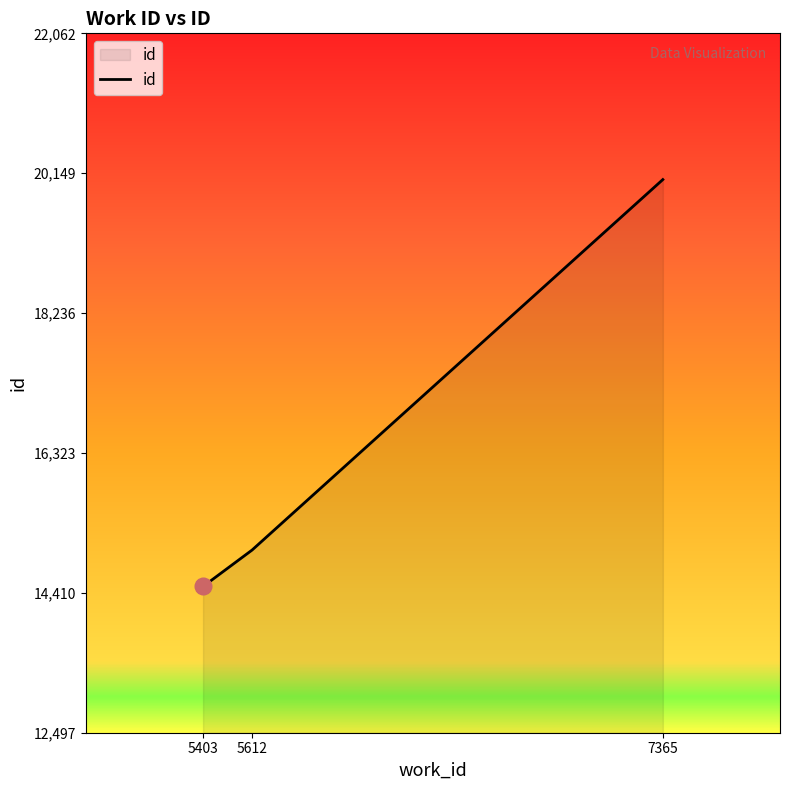

True or false: the data shows 26417 at 5612.

False